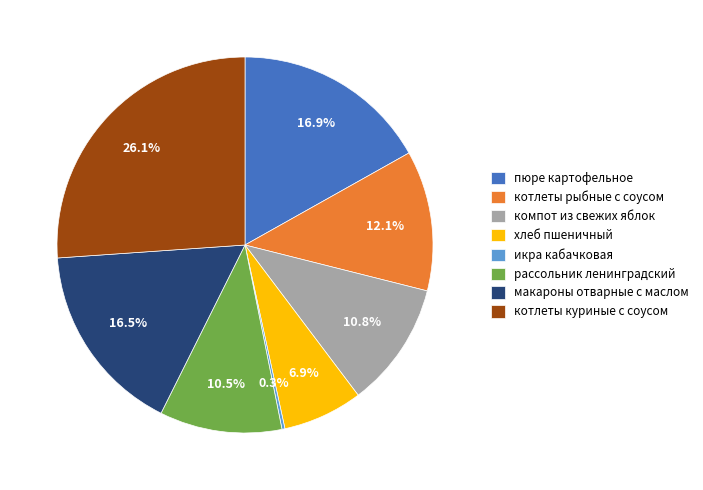

What is the largest slice in the pie chart?

котлеты куриные с соусом